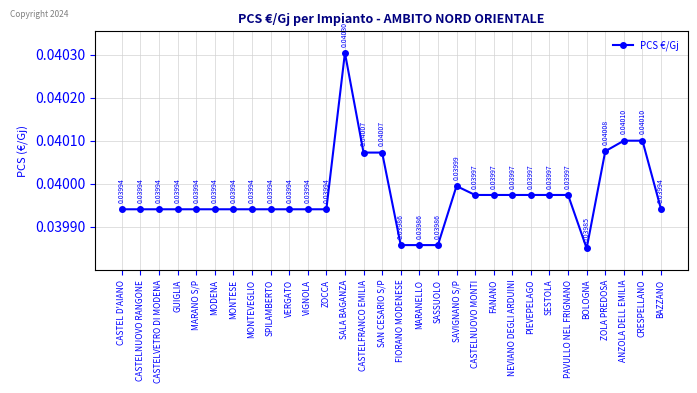

Which has a higher value, CASTELNUOVO RANGONE or BOLOGNA?

CASTELNUOVO RANGONE